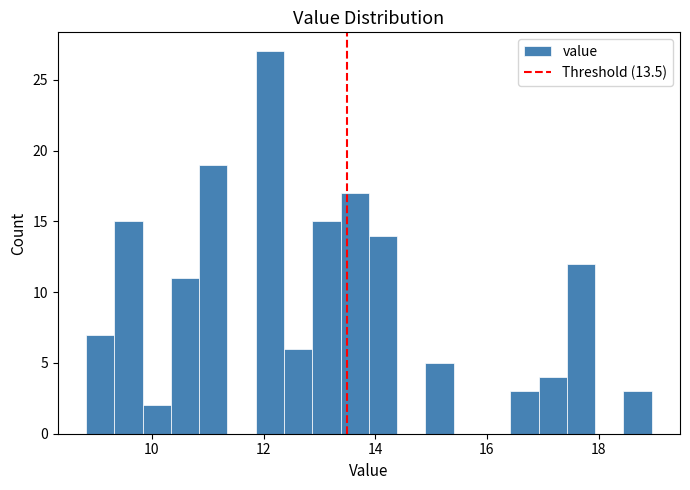

Read against the x-axis, roughly where is the centre of the tallest bar?

12.2